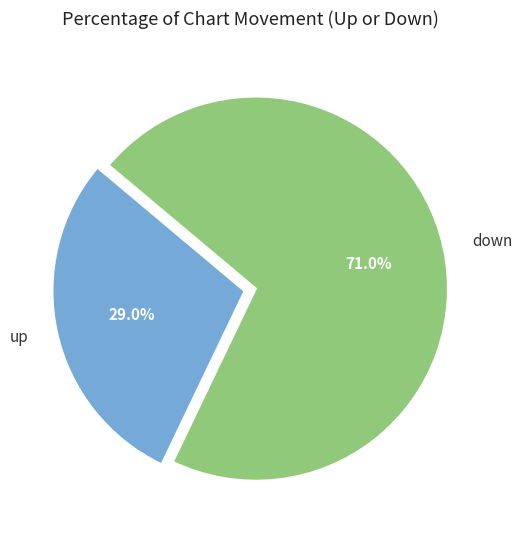

To the nearest percent, what is the average slice percentage?

50%